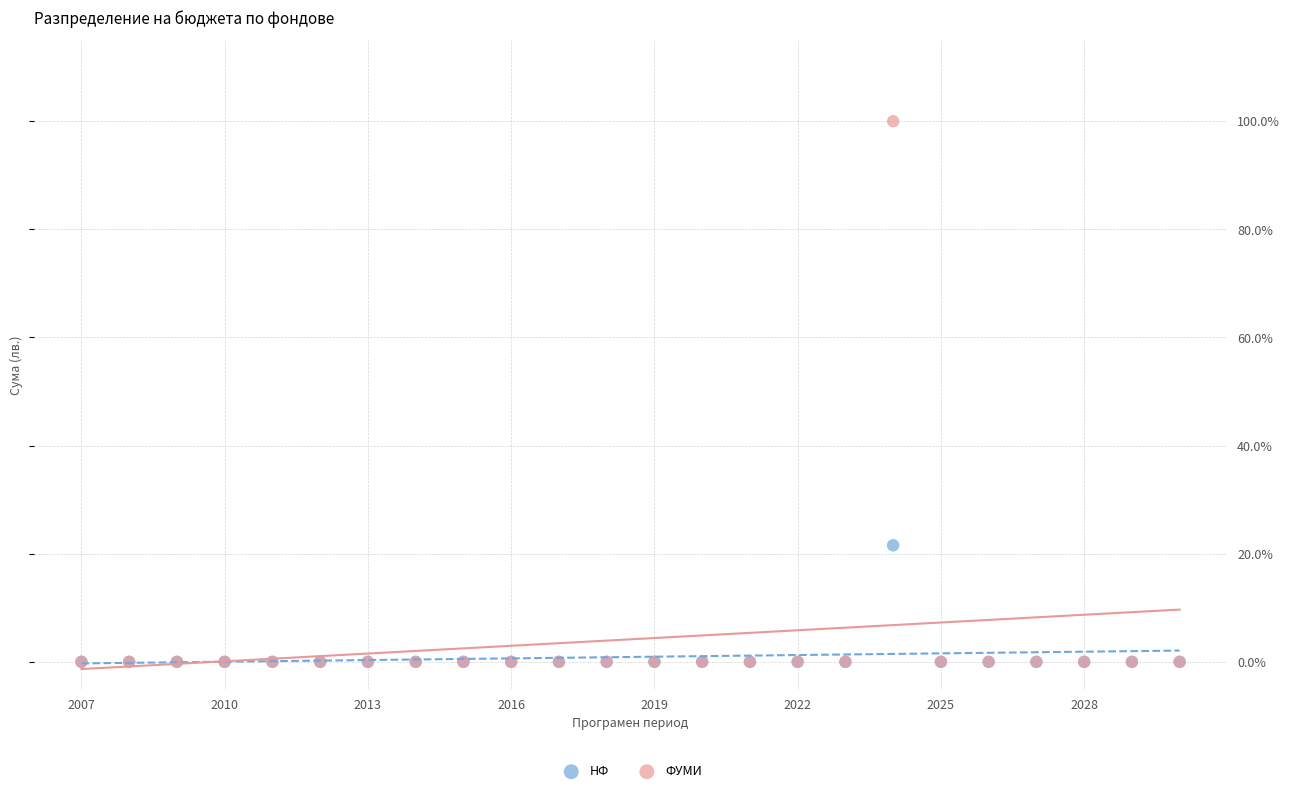

Across all series, what Y value is closest to 50?

21.6